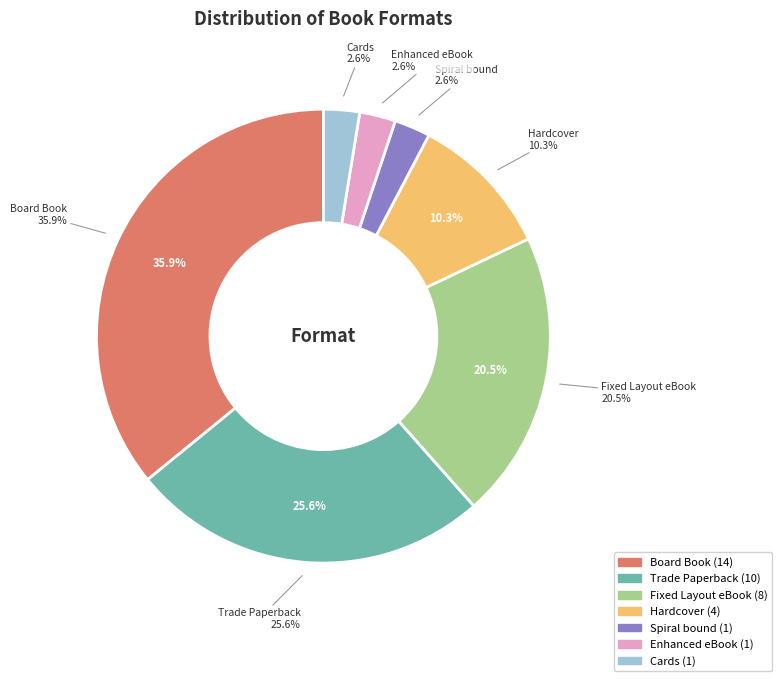

True or false: Cards accounts for 3% of the total.

True